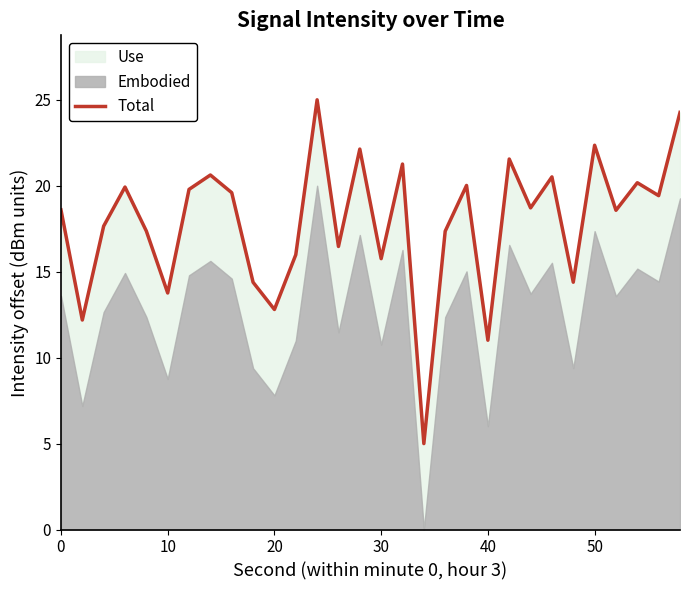

What is the greatest value displayed?

25.0